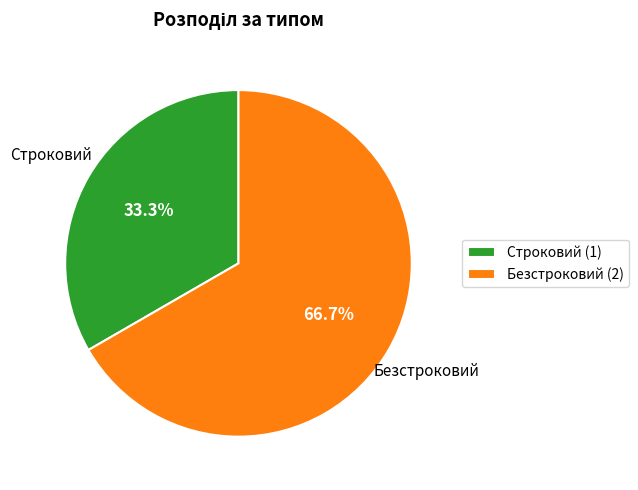

Do Безстроковий and Строковий together represent more than half of the pie?

Yes